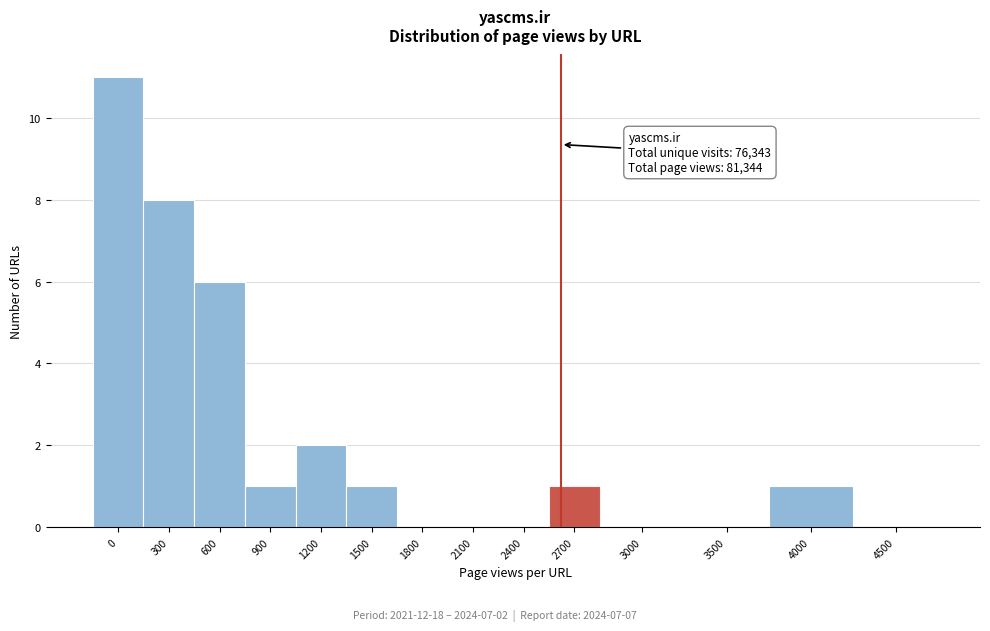

Reading left to right, transcribe all the data shown in this chart.

0=11	300=8	600=6	900=1	1200=2	1500=1	1800=0	2100=0	2400=0	2700=1	3000=0	3500=0	4000=1	4500=0